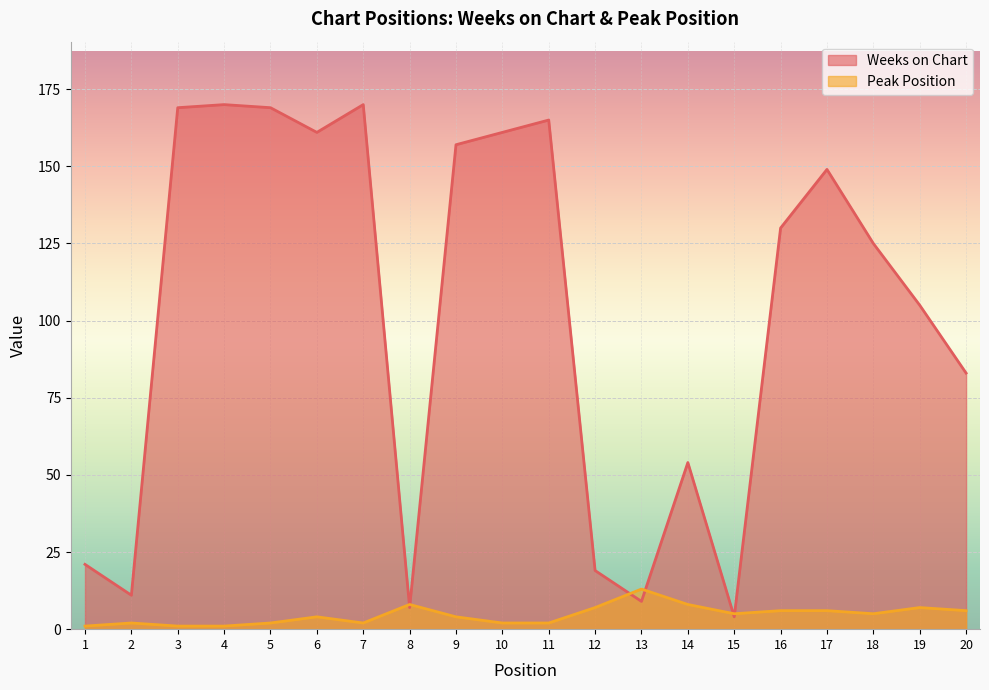

Rank the series by their maximum value, from lowest to highest.

Peak Position, Weeks on Chart